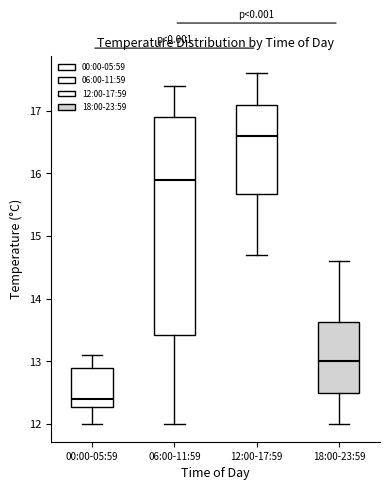

Which box's median line is the highest?

12:00-17:59